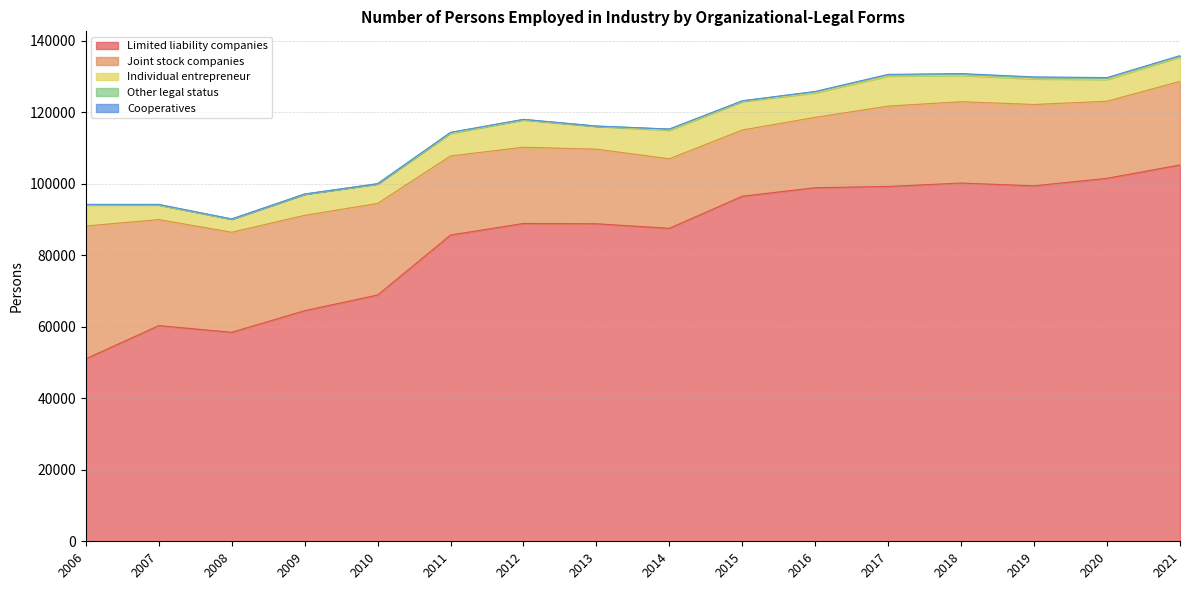

At which category does Limited liability companies reach its first local valley?

2008